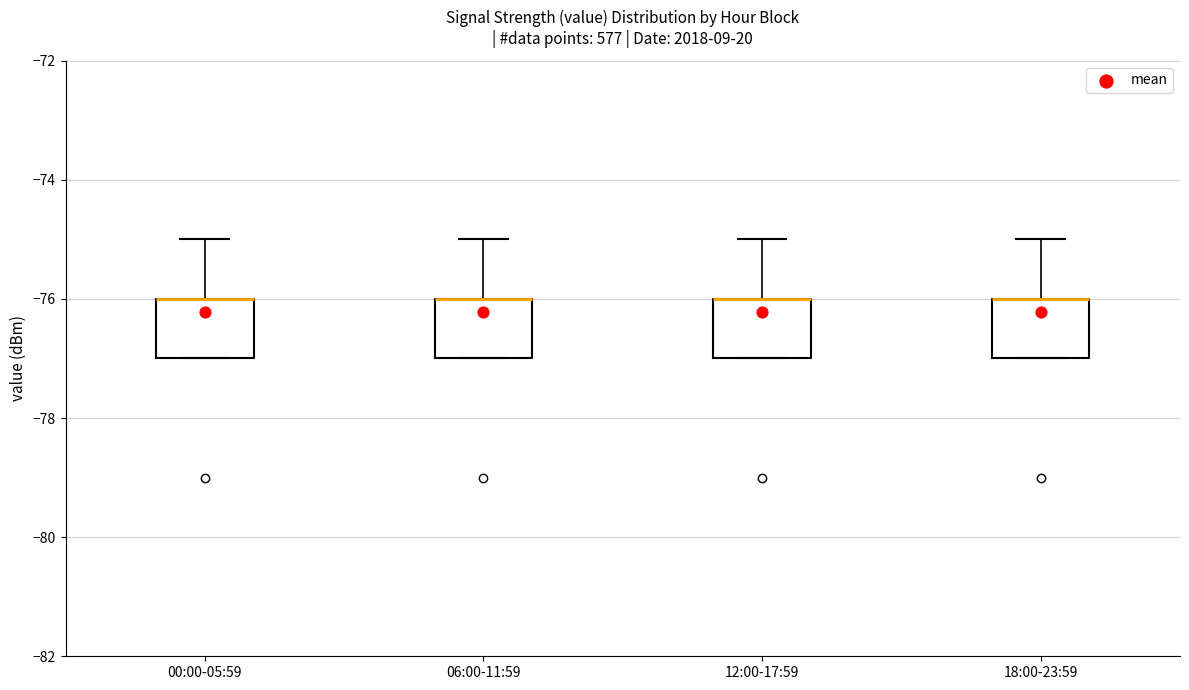

Reading left to right, read every box against the y-axis: the position of its median line, the range the box covers, and the ends of its whiskers. The values are not printed on the chart, so give them approximately, as read against the axis.

00:00-05:59: median -76 (drawn on the box's upper edge), box -77 to -76, whiskers -77 to -75
06:00-11:59: median -76 (drawn on the box's upper edge), box -77 to -76, whiskers -77 to -75
12:00-17:59: median -76 (drawn on the box's upper edge), box -77 to -76, whiskers -77 to -75
18:00-23:59: median -76 (drawn on the box's upper edge), box -77 to -76, whiskers -77 to -75